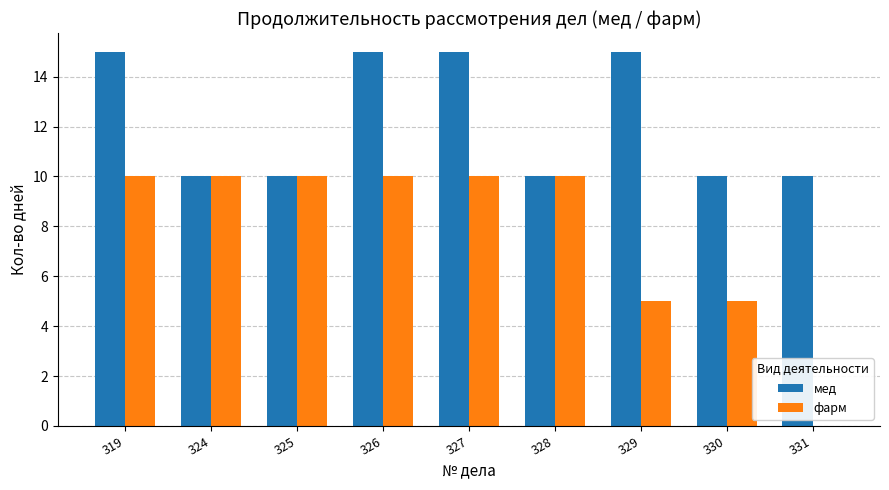

Which series changed the most between 319 and 328?

мед